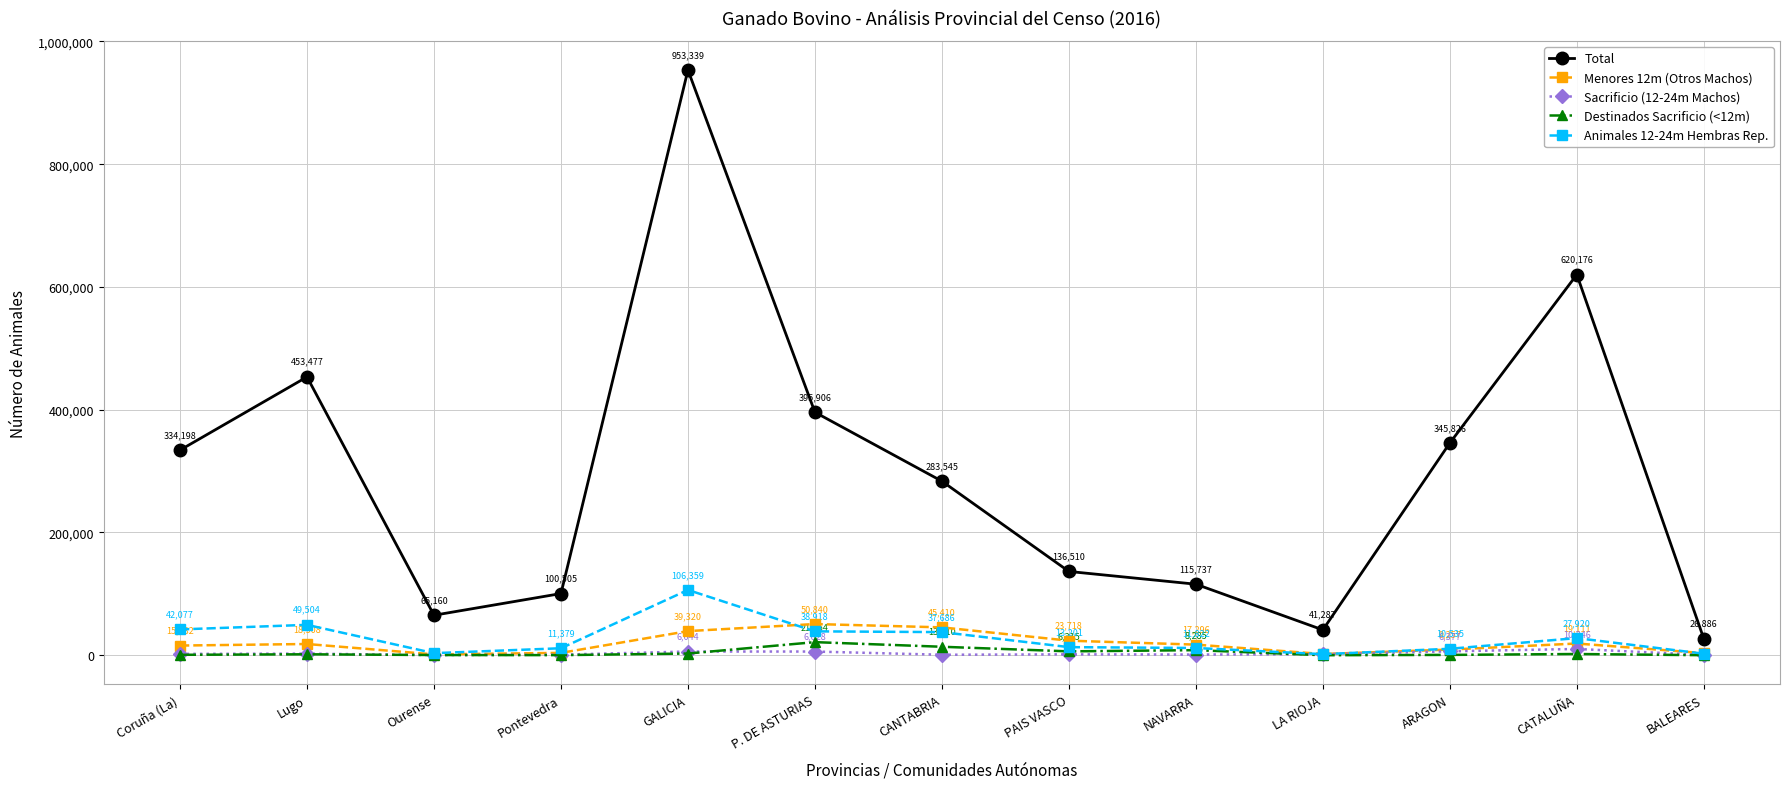

Which series changed the most between Coruña (La) and ARAGON?

Animales 12-24m Hembras Rep.